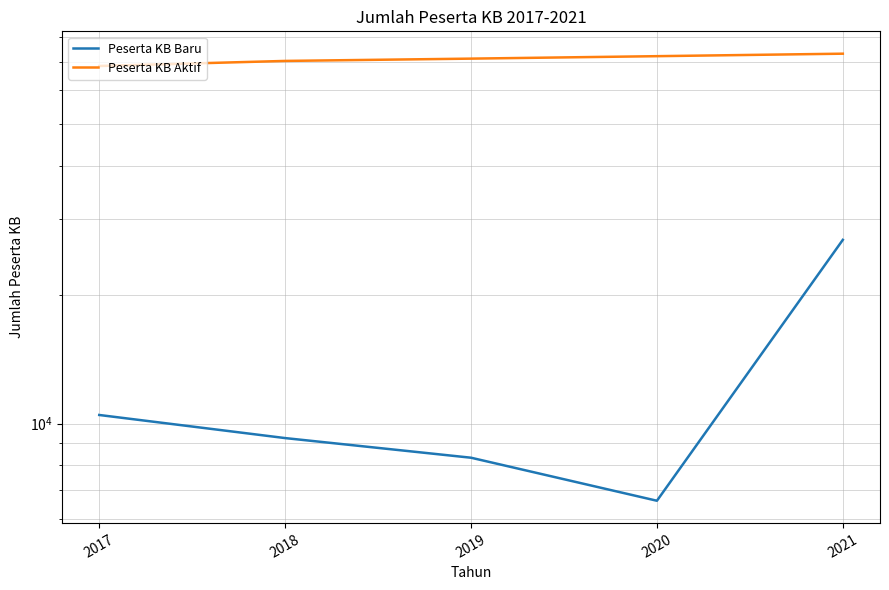

Between 2021 and 2017, which is larger?

2021